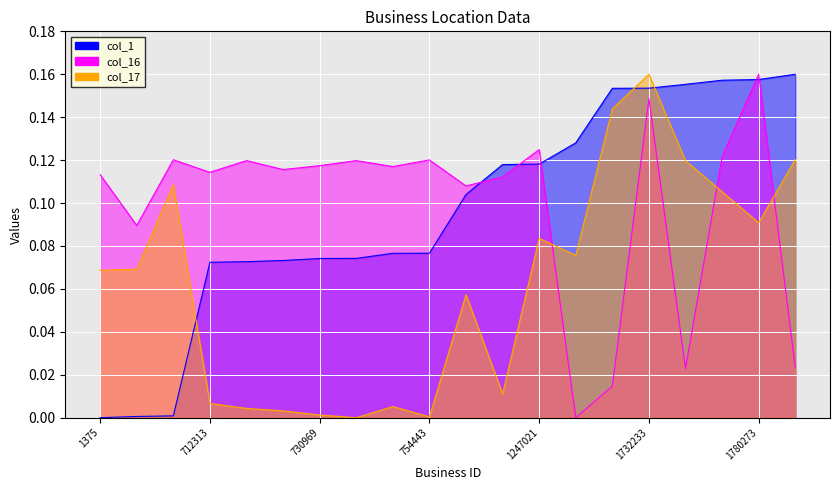

Is it true that col_16 equals 0.2 at 754443?

False